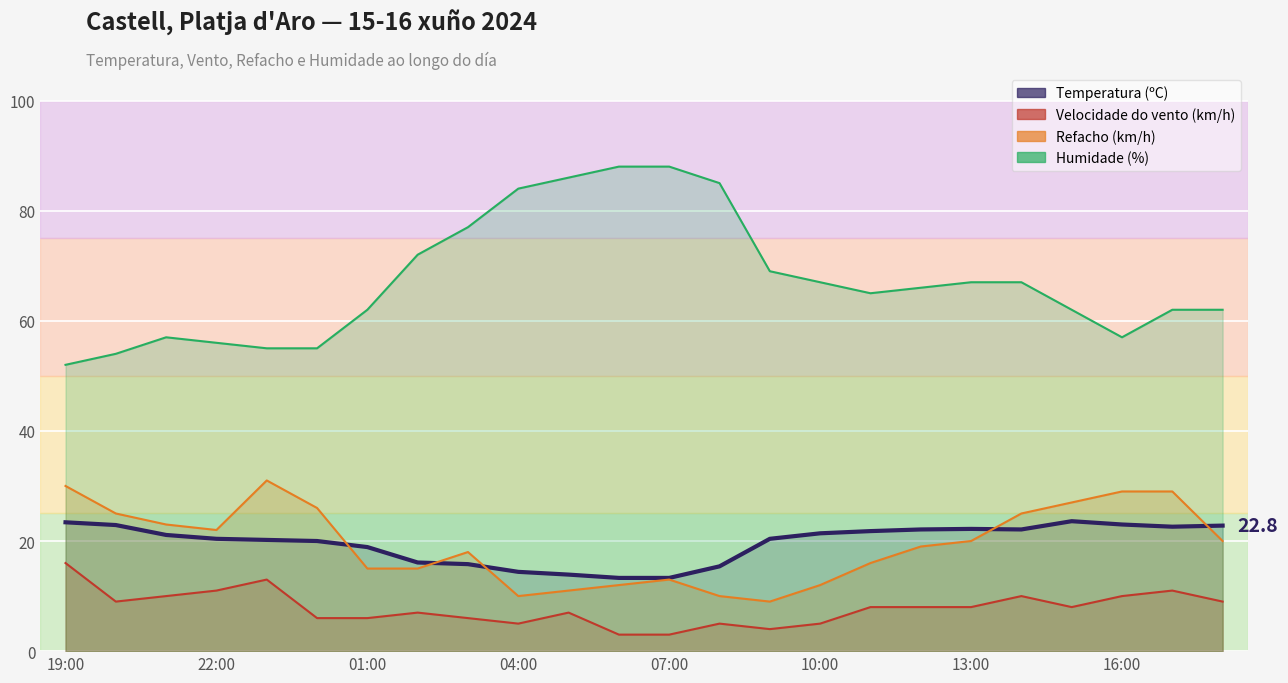

What is the label of the 17th point from the right?

02:00